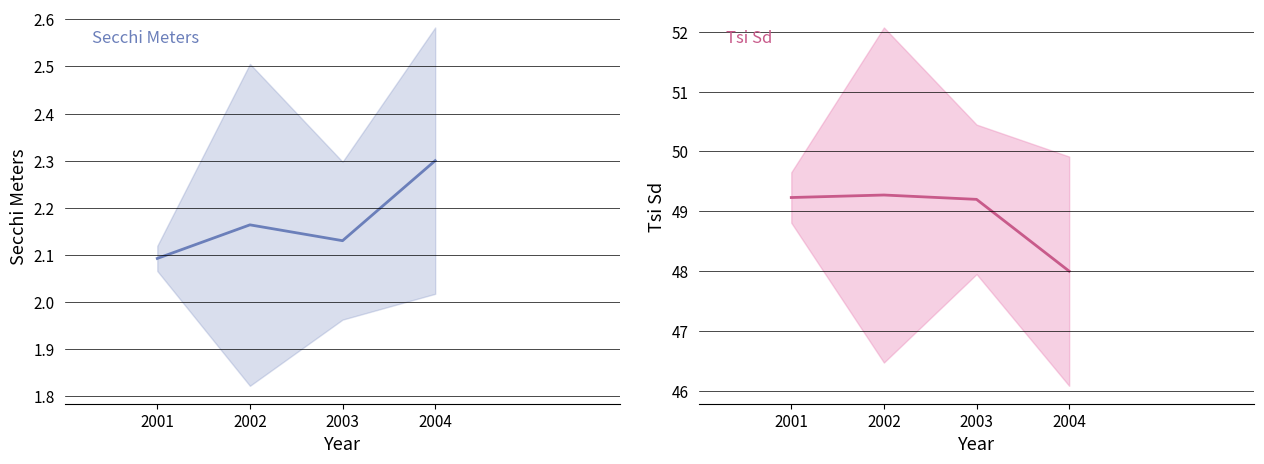

Reading right to left, transcribe all the data shown in this chart.

Secchi Meters: 2004=2.3	2003=2.1	2002=2.2	2001=2.1
Tsi Sd: 2004=48.0	2003=49.2	2002=49.3	2001=49.2